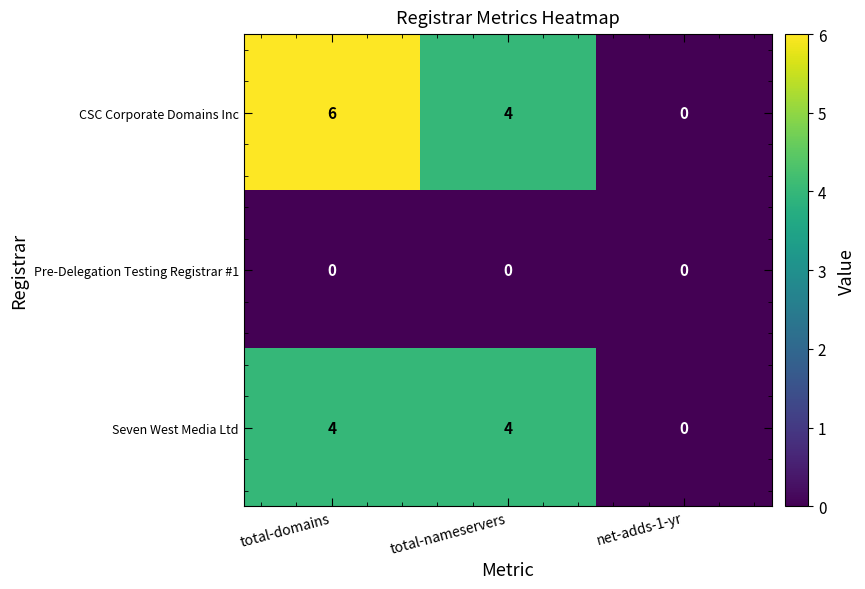

Which series has the largest range (max minus min)?

CSC Corporate Domains Inc